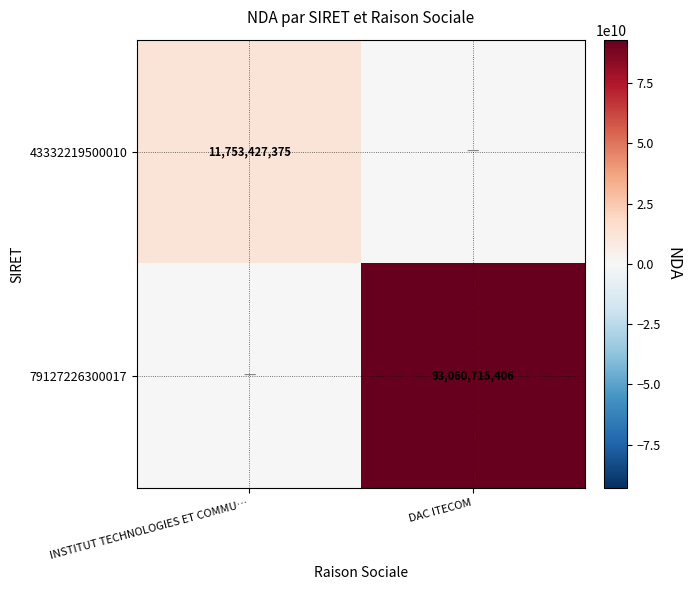

The 43332219500010 series shows 11753427375 at INSTITUT TECHNOLOGIES ET COMMU…. True or false?

True